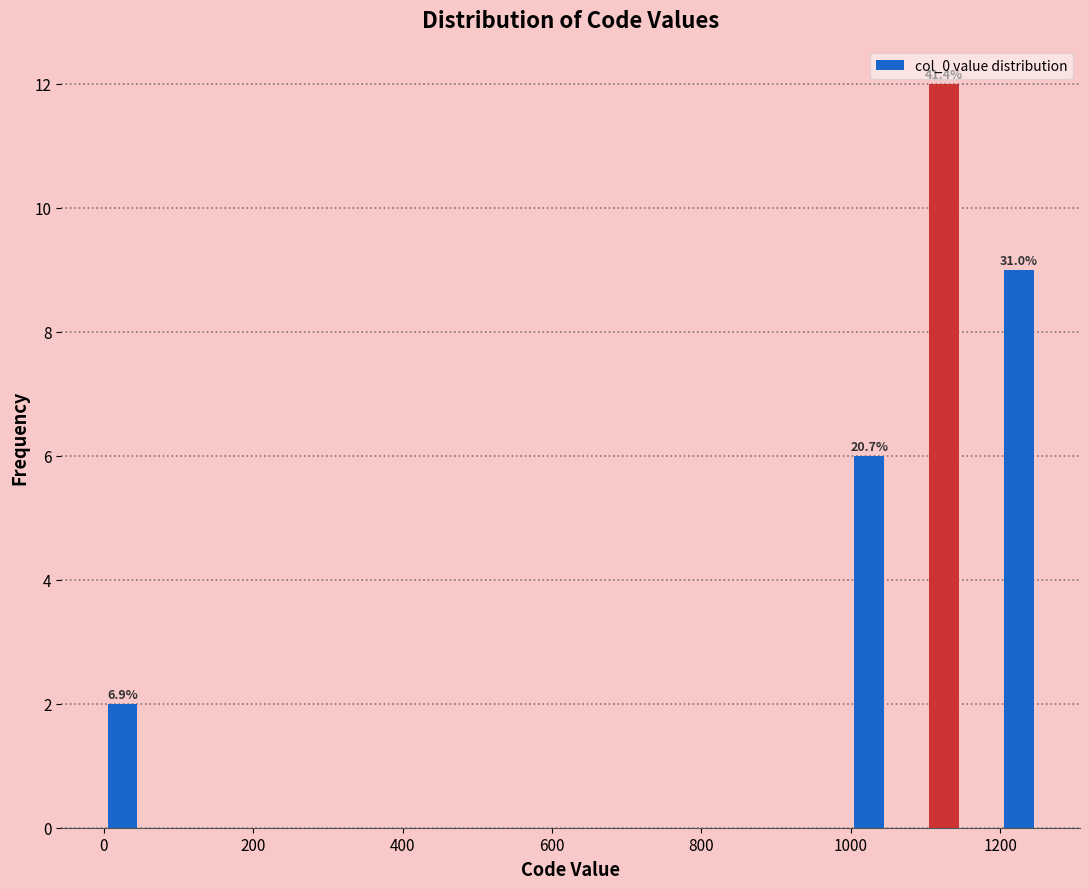

Around what value on the x-axis is the tallest bar? Give the approximate position of its centre, as read against the axis.

1120